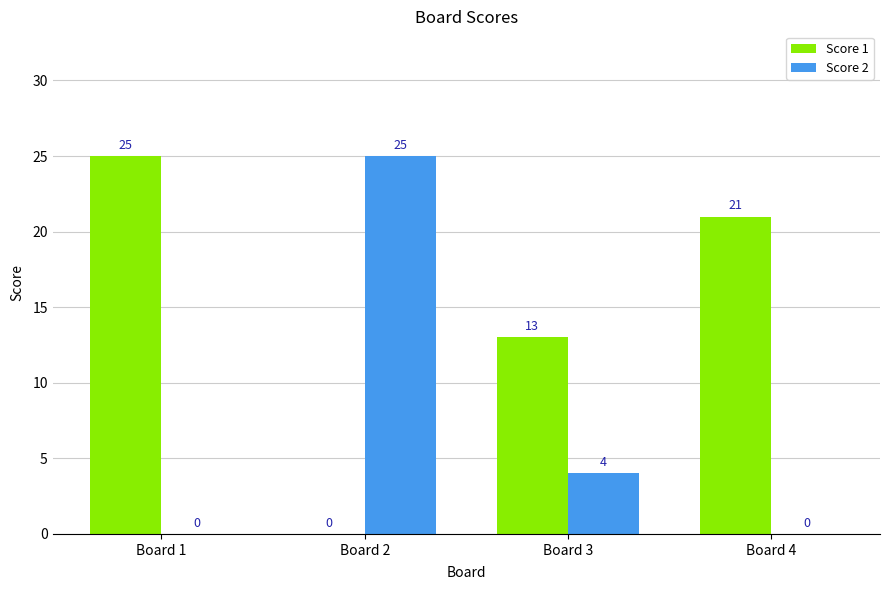

Is the value of Score 2 at Board 2 greater than the value of Score 1 at Board 3?

Yes